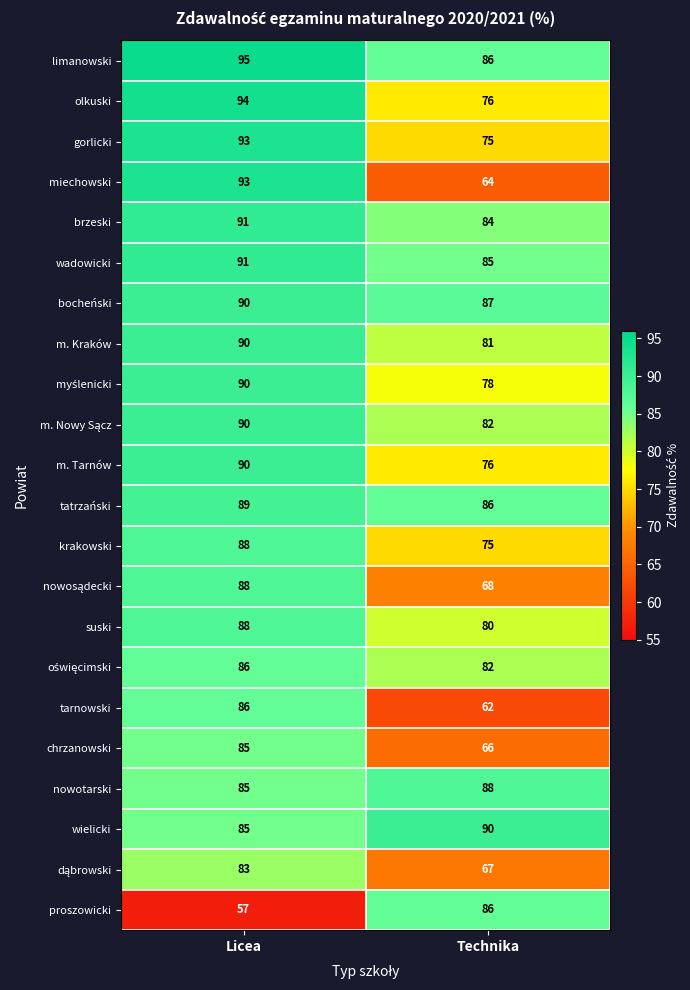

What is the smallest value displayed?

57